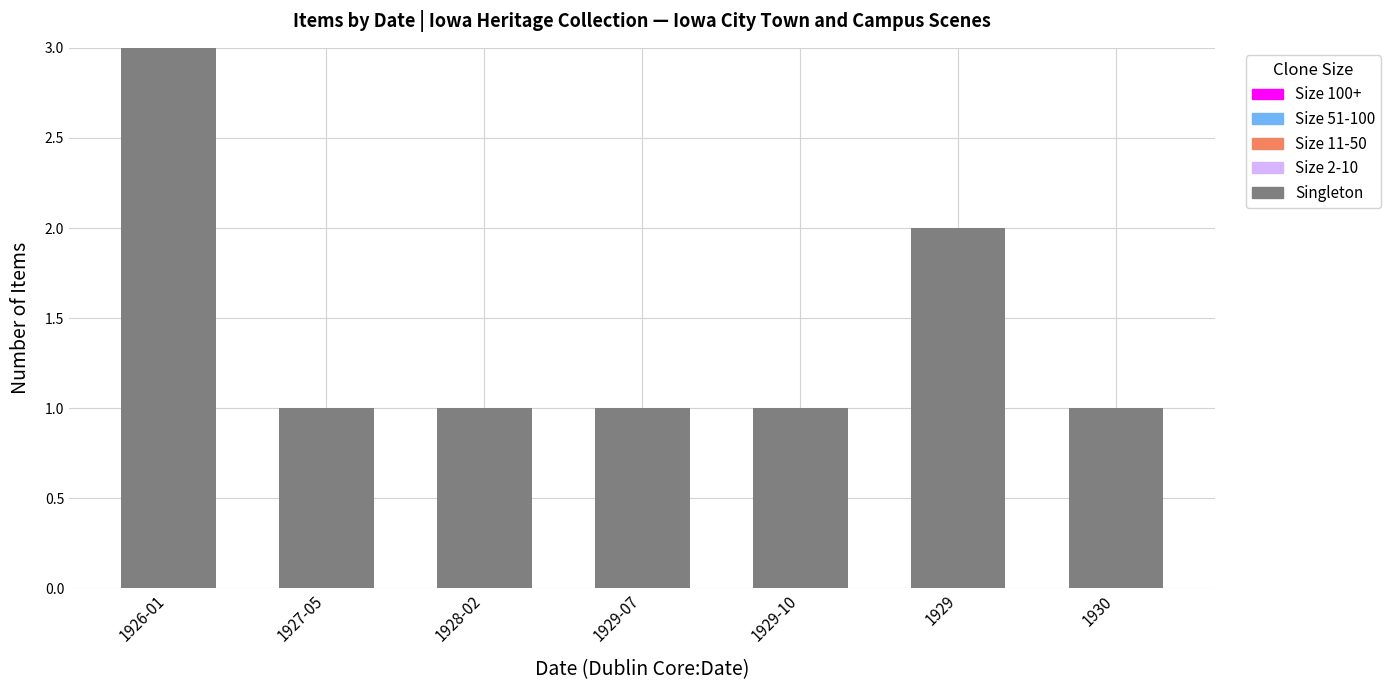

What position from the right is 1927-05?

6